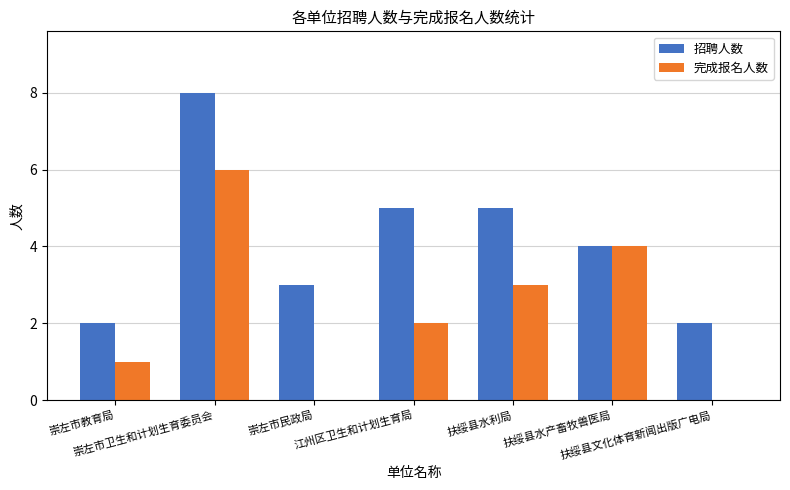

What is the sum of all 完成报名人数 values?

16